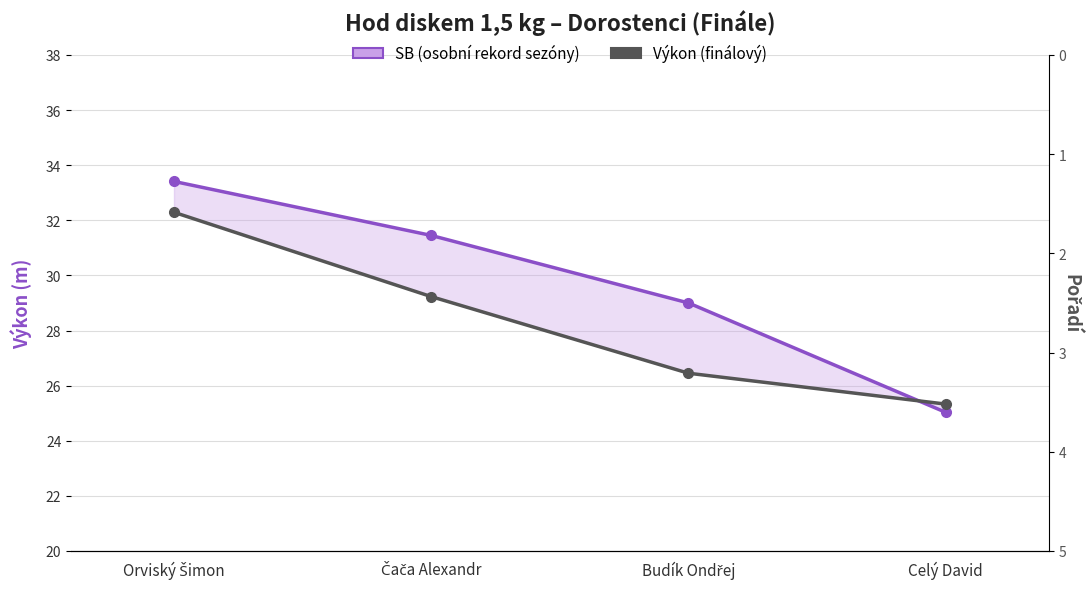

What is the difference between the SB (osobní rekord sezóny) values at Budík Ondřej and Celý David?

4.0